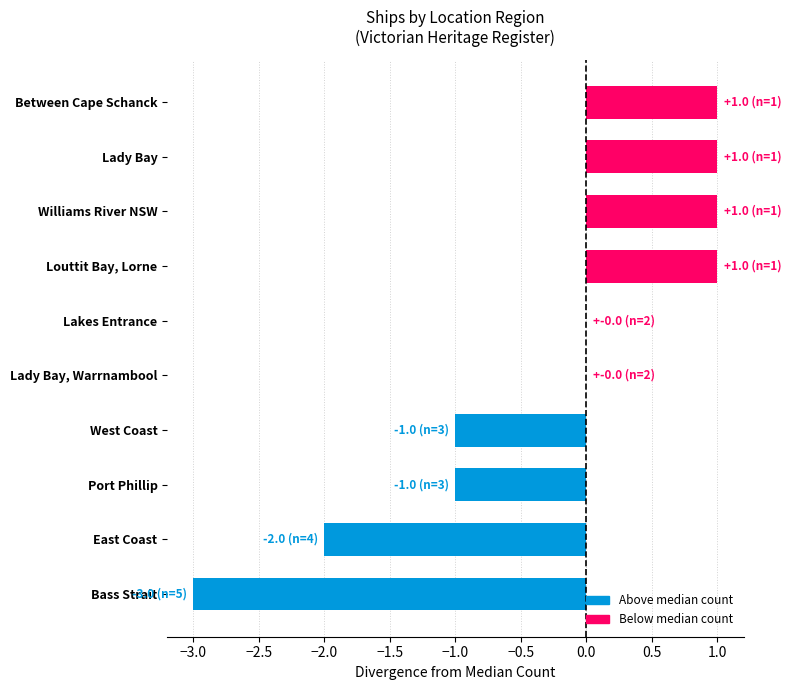

Are the bars horizontal?

Yes